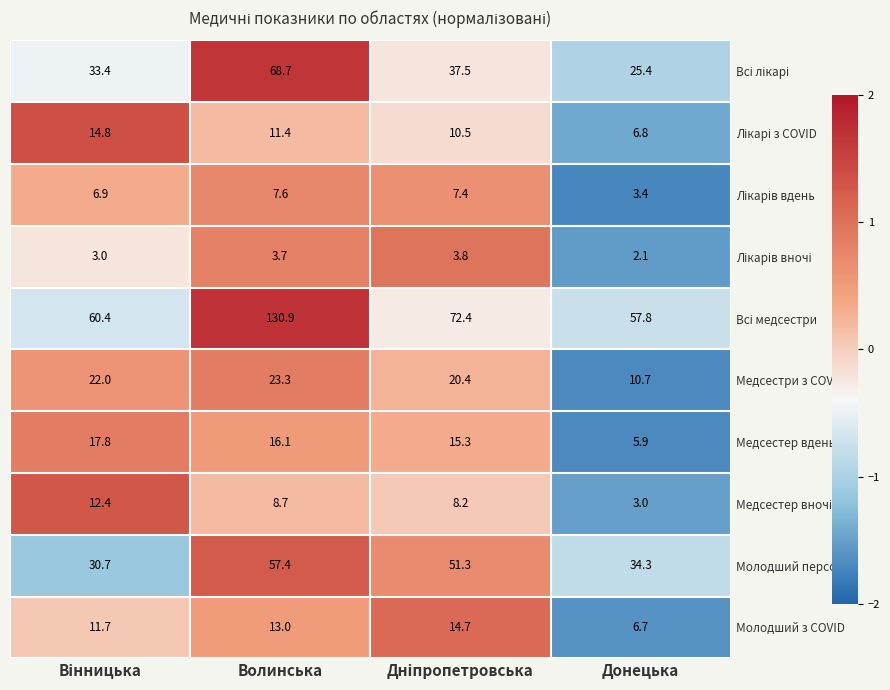

What is the difference between the highest and lowest values at Донецька?

55.7